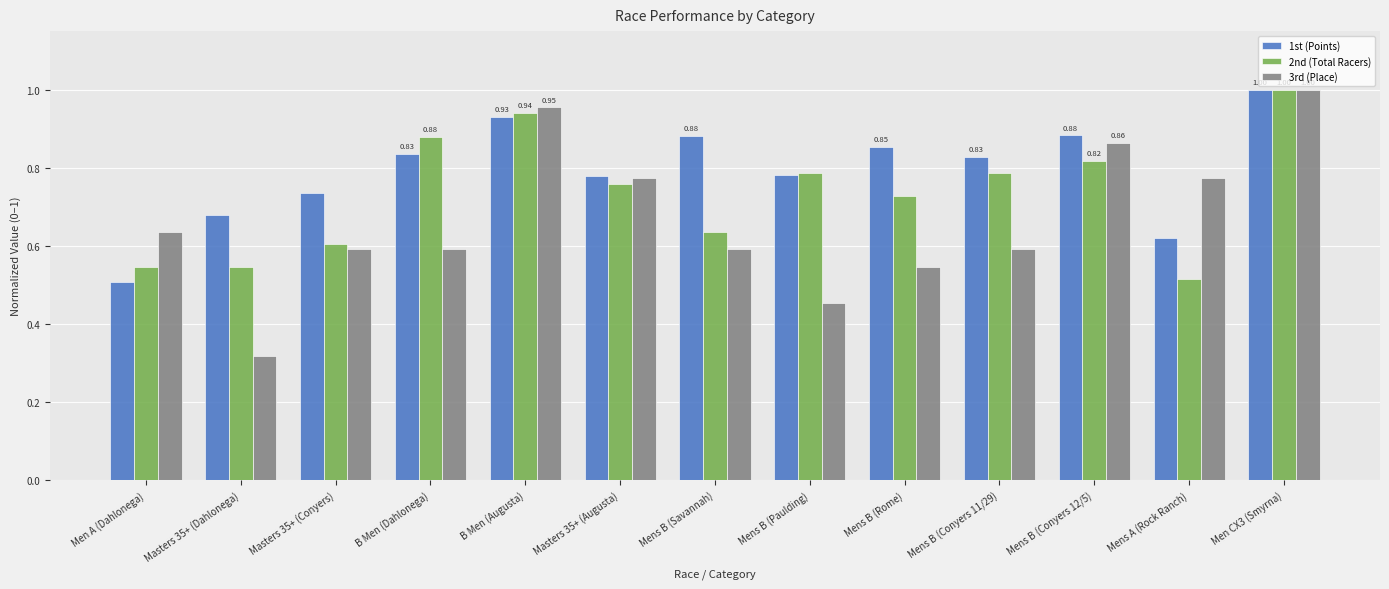

How many bars are there in total?

39